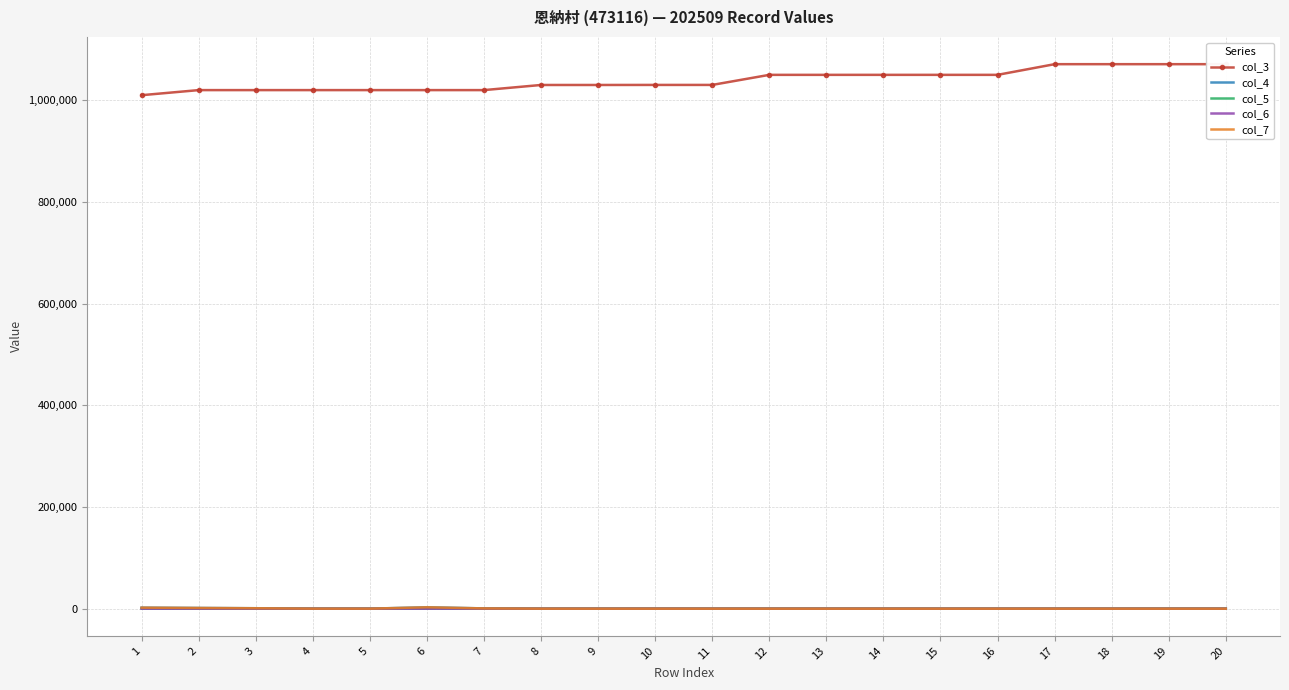

Is it true that col_5 equals -10 at 16?

False